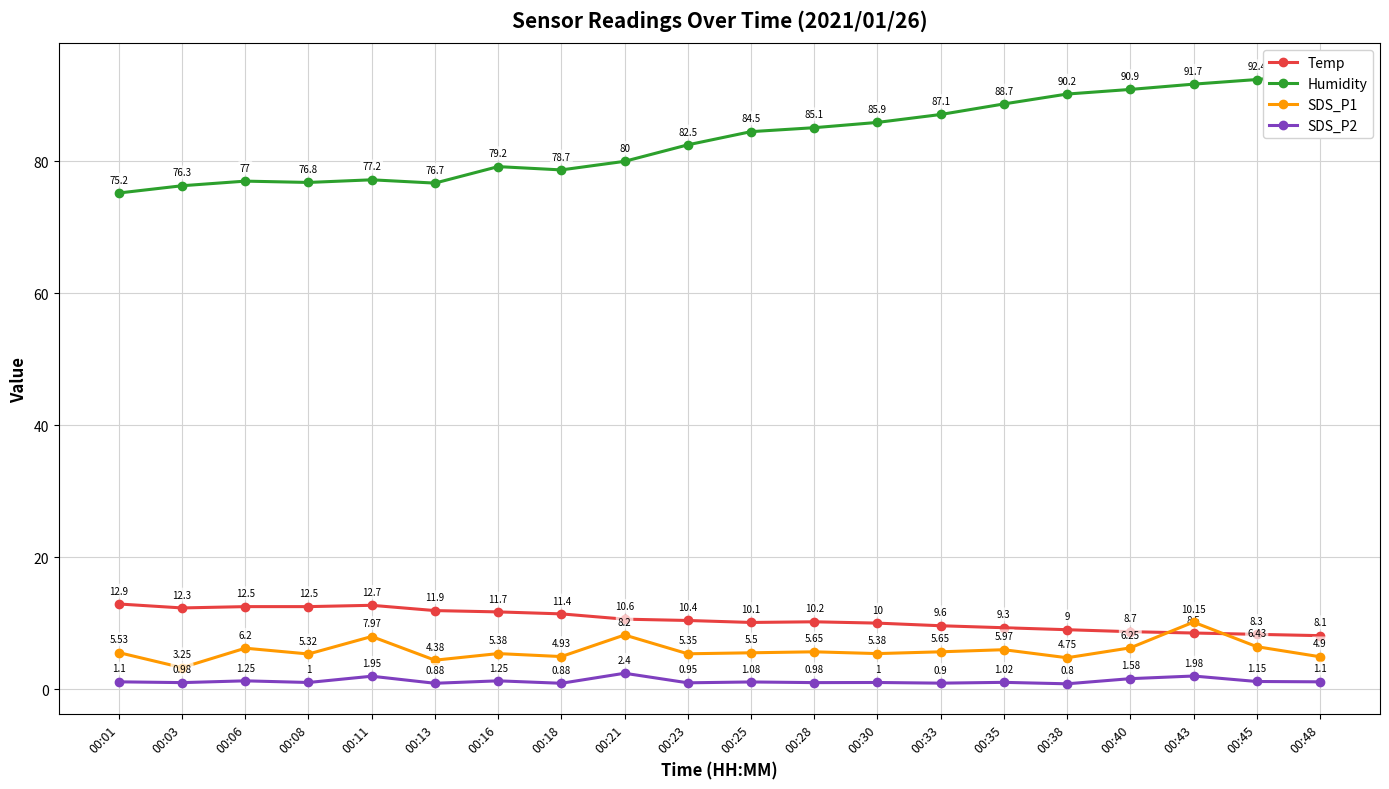

List the series in order of their peak value, highest first.

Humidity, Temp, SDS_P1, SDS_P2